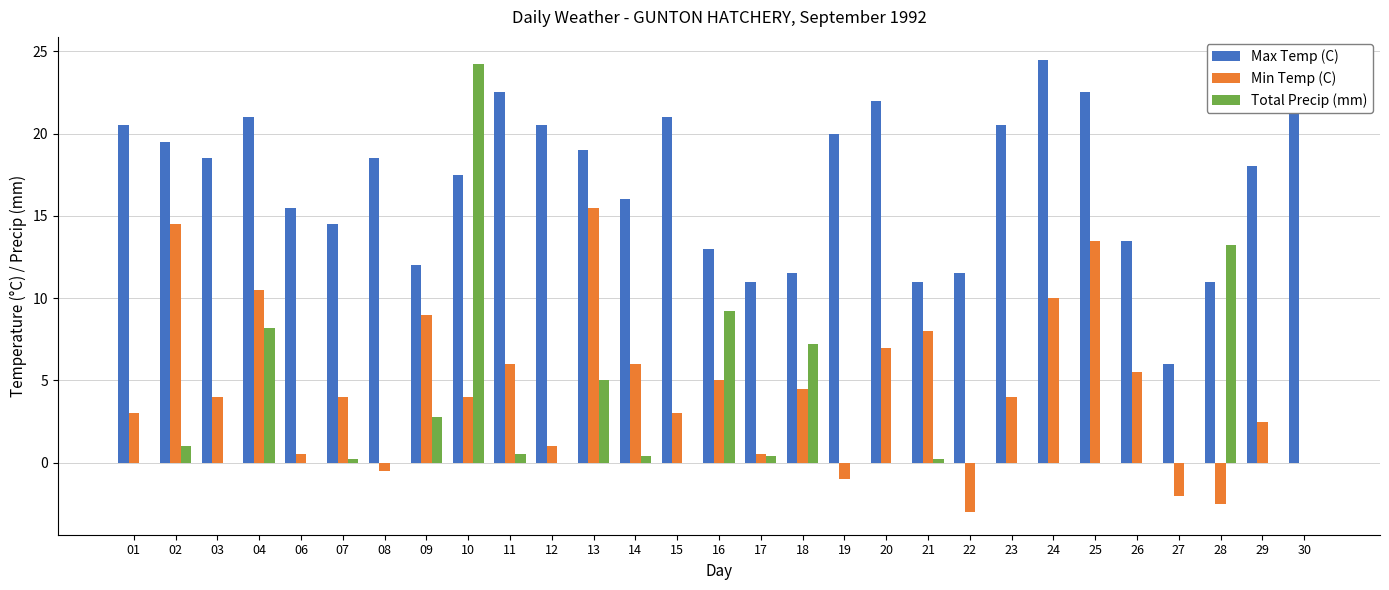

At which category is the sum across all series the highest?

10